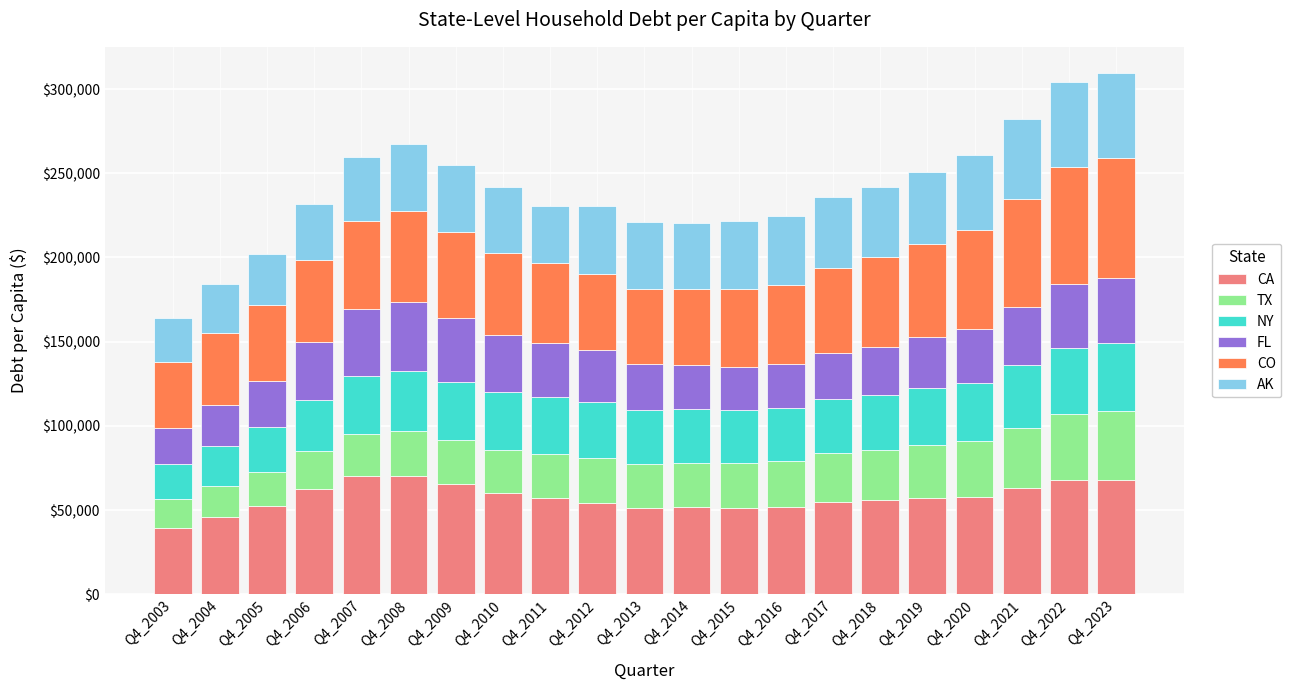

What is the difference between the maximum and second lowest values in the CA series?

24400